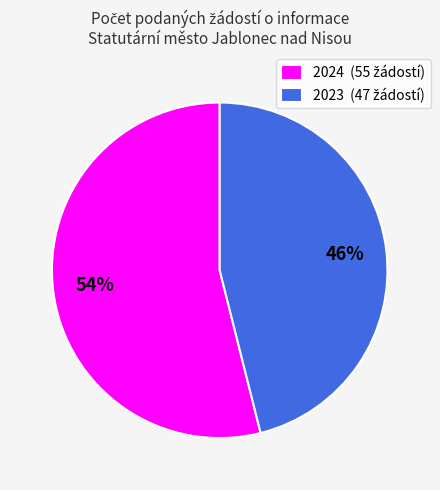

Is there any slice that represents more than half of the pie?

Yes